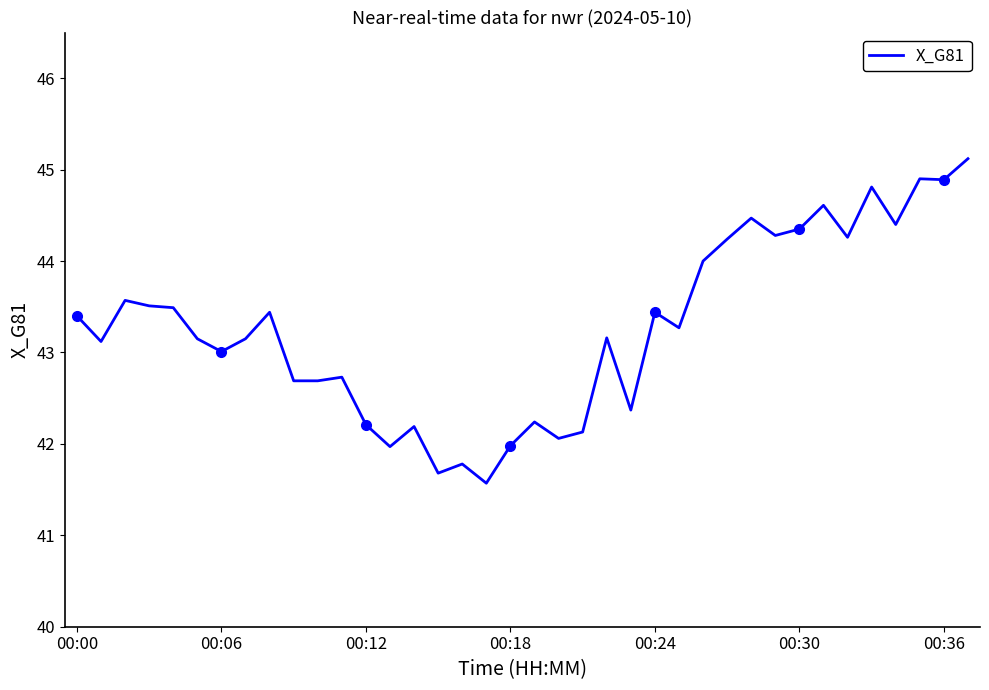

At which category does the chart reach its minimum across all series?

17